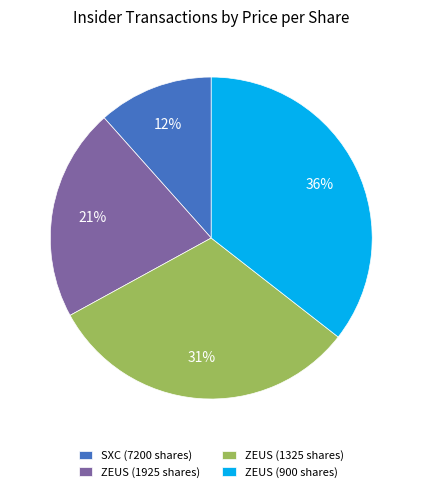

Which slice is the smallest?

SXC (7200 shares)